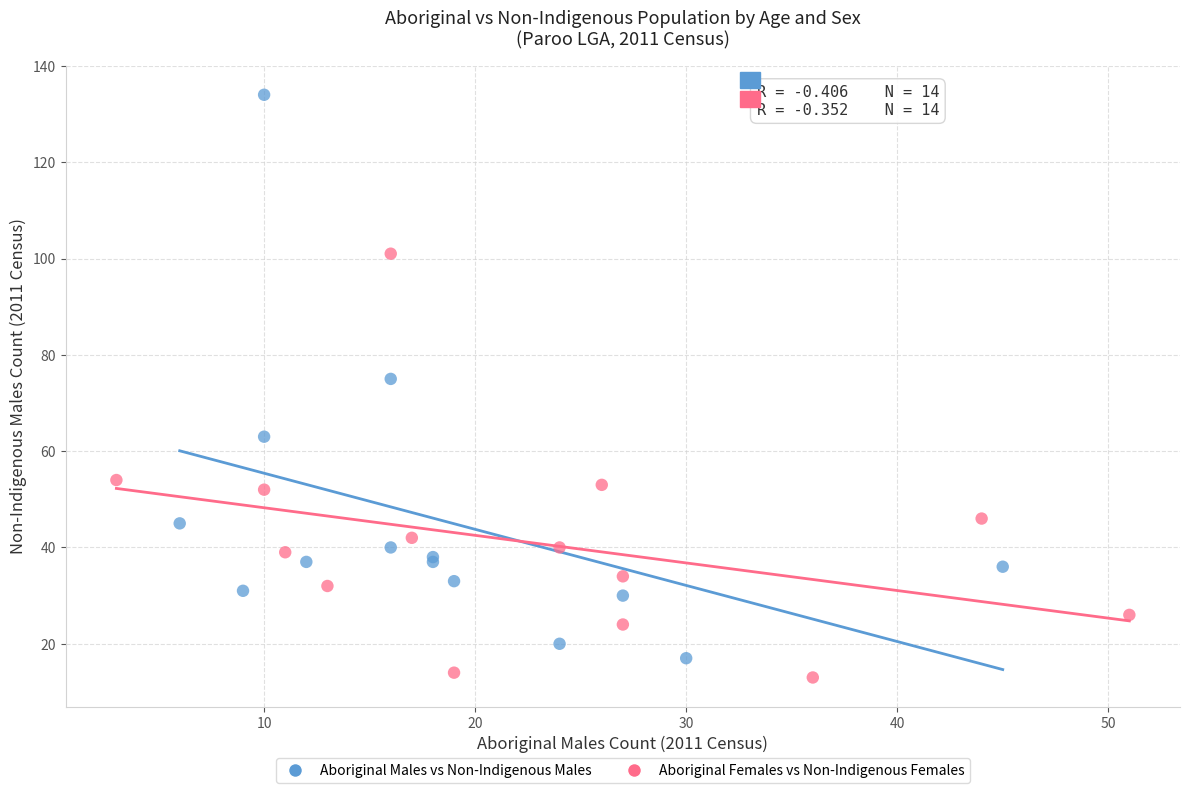

What are all the series names shown in the legend?

Aboriginal Males vs Non-Indigenous Males, Aboriginal Females vs Non-Indigenous Females